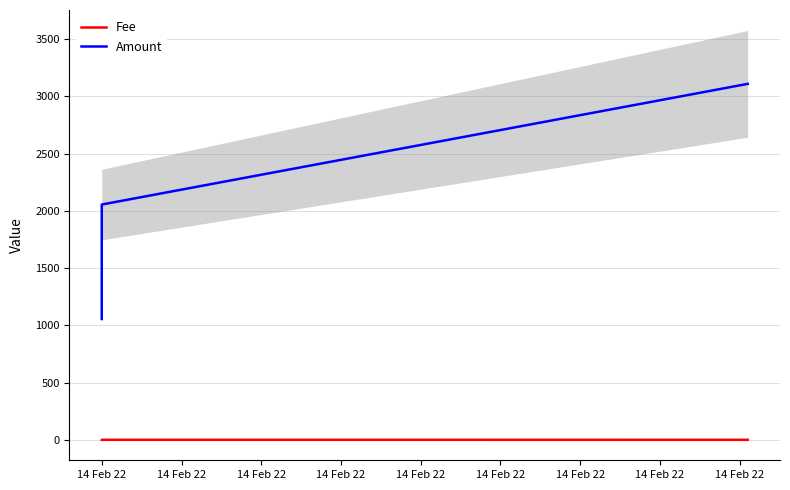

What is the sum of the Fee values at 14 Feb 22 and 14 Feb 22?

0.2